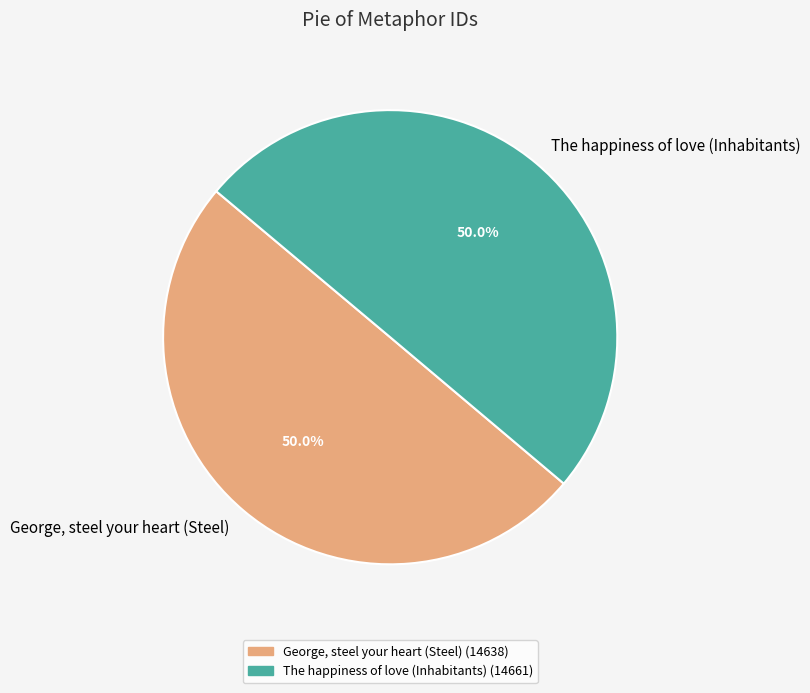

Approximately how many times larger is the value at The happiness of love (Inhabitants) compared to George, steel your heart (Steel)?

1.0